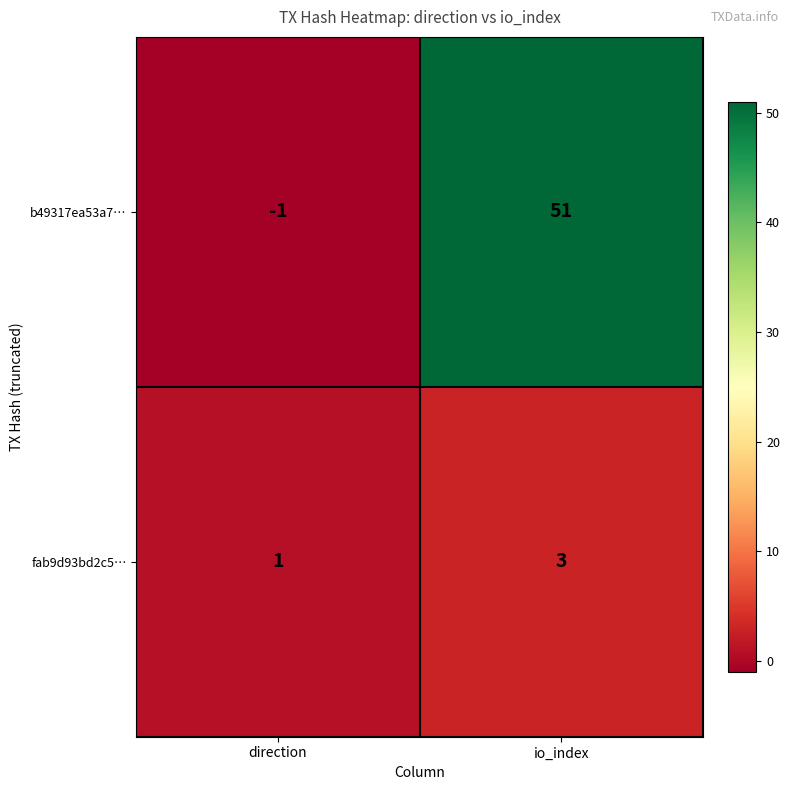

What is the sum of all b49317ea53a7… values?

50